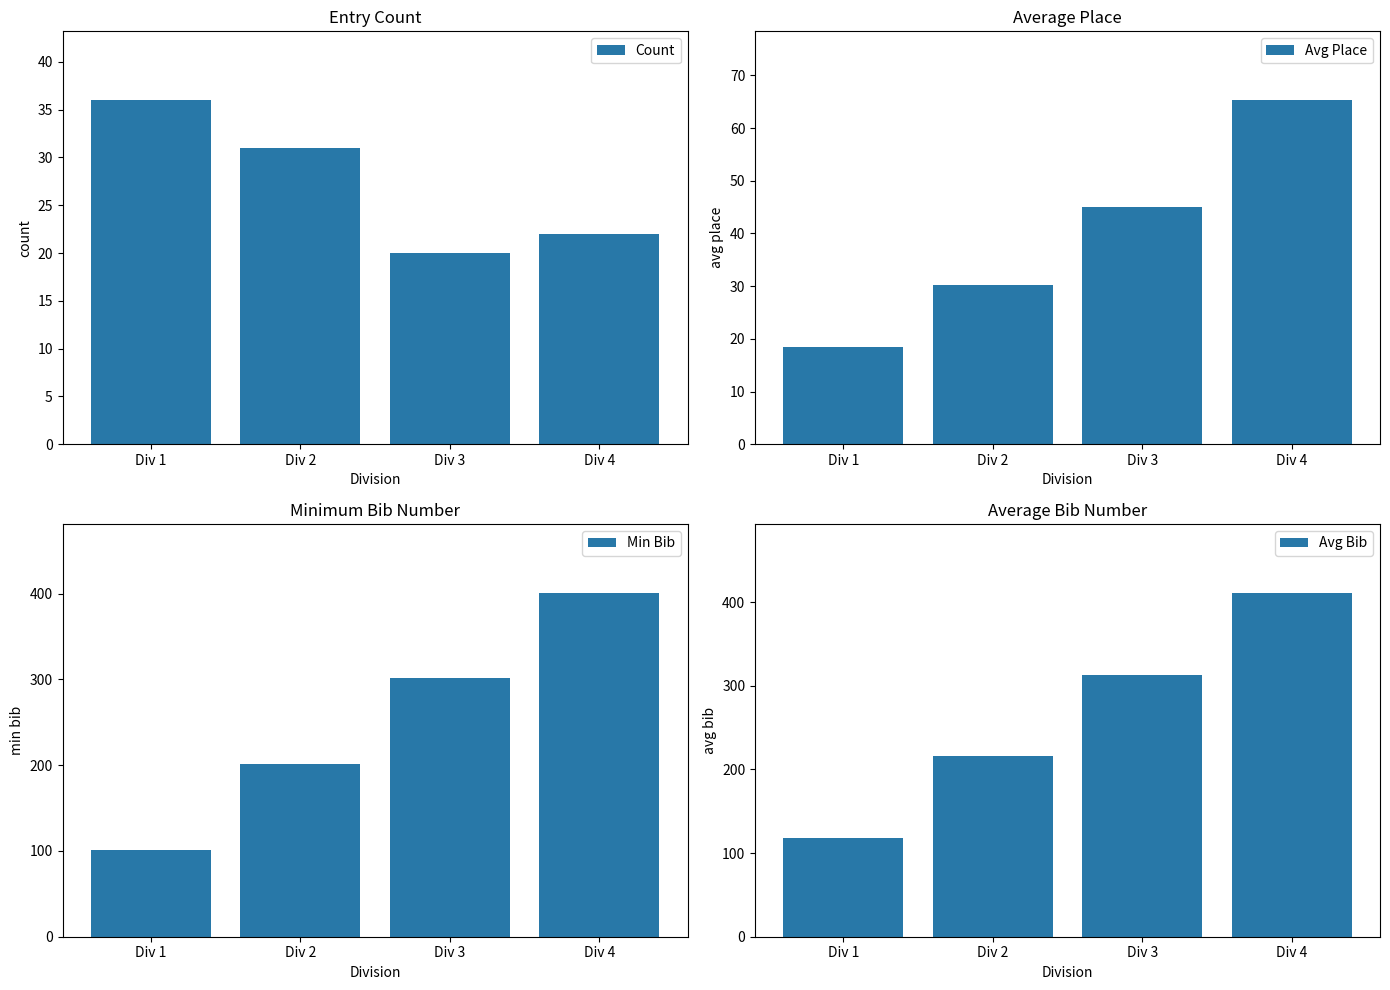

Reading left to right, transcribe all the data shown in this chart.

Count: Div 1=36.0	Div 2=31.0	Div 3=20.0	Div 4=22.0
Avg Place: Div 1=18.5	Div 2=30.2	Div 3=45.1	Div 4=65.3
Min Bib: Div 1=101.0	Div 2=201.0	Div 3=301.0	Div 4=401.0
Avg Bib: Div 1=118.4	Div 2=216.5	Div 3=312.8	Div 4=411.2